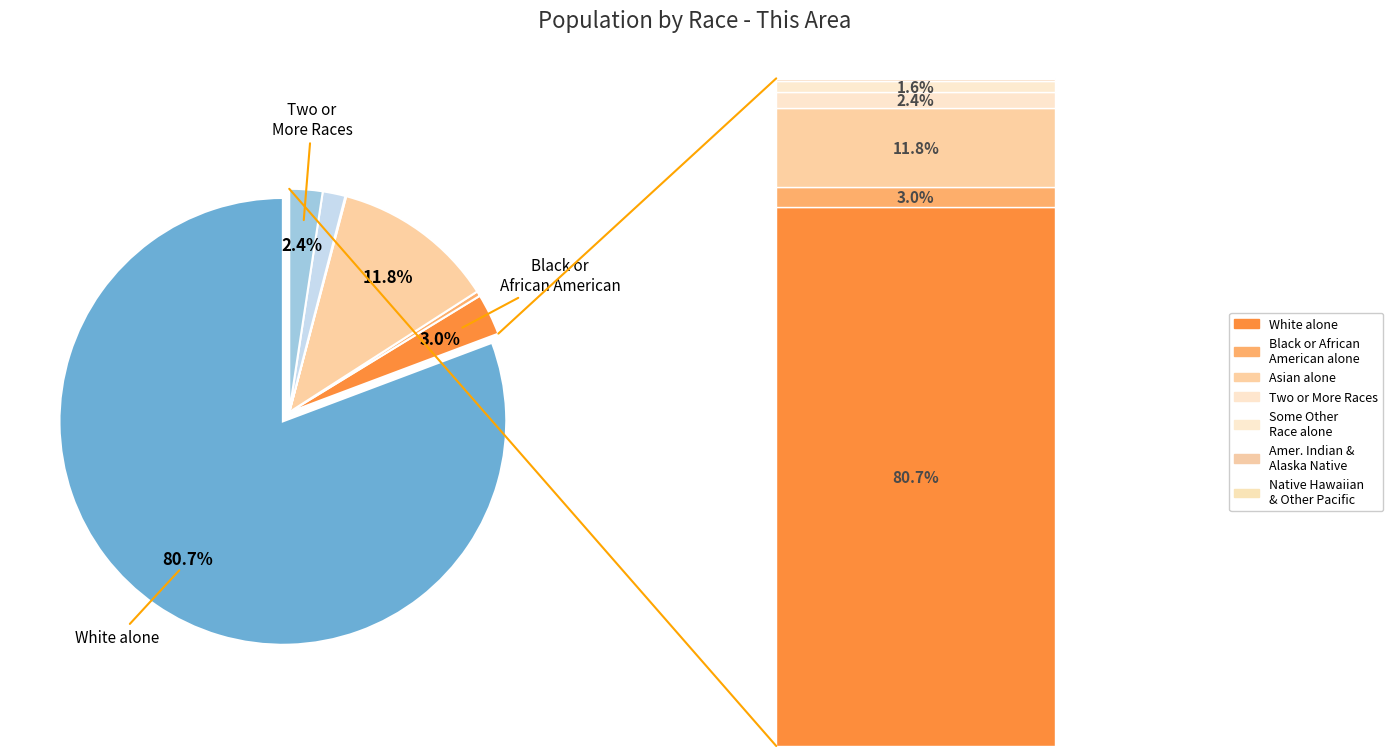

To the nearest percent, what is the difference between the largest and smallest slice percentages?

81%